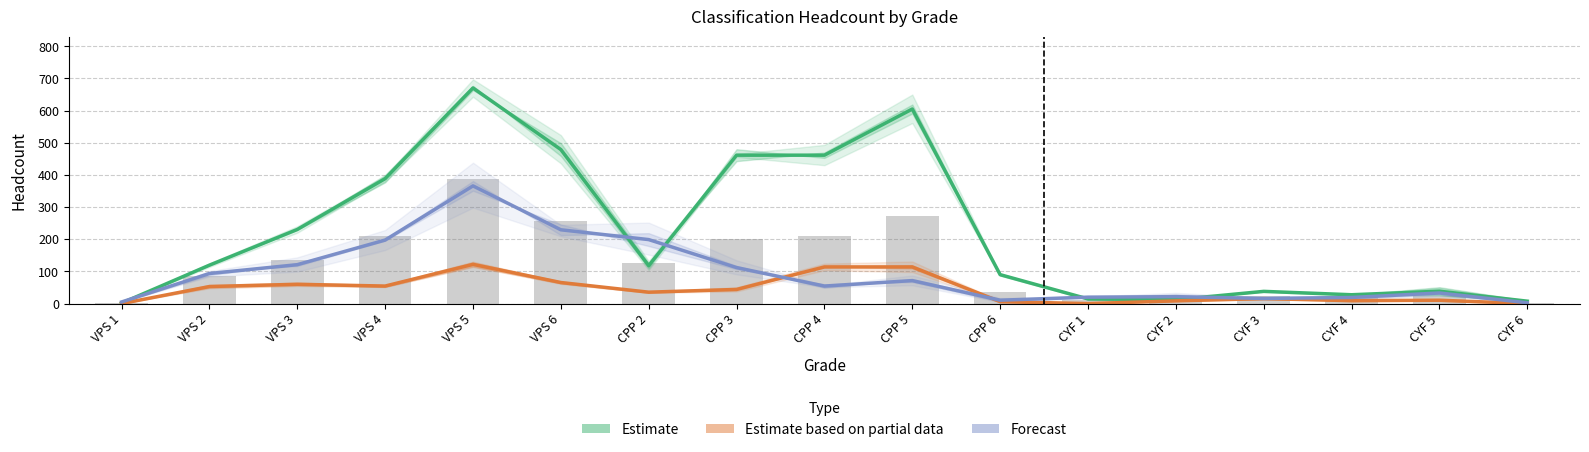

Reading left to right, what are all the values shown in this chart?

Estimate: VPS 1=1.5	VPS 2=119.5	VPS 3=230.5	VPS 4=388.5	VPS 5=670.5	VPS 6=479.0	CPP 2=118.0	CPP 3=461.5	CPP 4=461.5	CPP 5=605.0	CPP 6=90.0	CYF 1=14.5	CYF 2=12.0	CYF 3=38.0	CYF 4=27.5	CYF 5=38.5	CYF 6=7.5
Estimate based on partial data: VPS 1=0.0	VPS 2=53.0	VPS 3=60.0	VPS 4=54.5	VPS 5=122.0	VPS 6=65.5	CPP 2=35.5	CPP 3=44.0	CPP 4=114.0	CPP 5=114.0	CPP 6=6.0	CYF 1=0.0	CYF 2=8.5	CYF 3=15.5	CYF 4=9.0	CYF 5=10.5	CYF 6=0.0
Forecast: VPS 1=5.0	VPS 2=93.5	VPS 3=121.0	VPS 4=197.5	VPS 5=366.0	VPS 6=229.5	CPP 2=199.0	CPP 3=112.0	CPP 4=54.5	CPP 5=71.5	CPP 6=10.5	CYF 1=20.0	CYF 2=21.5	CYF 3=16.0	CYF 4=19.0	CYF 5=33.0	CYF 6=2.5
Observed count: VPS 1=2.0	VPS 2=85.0	VPS 3=136.3	VPS 4=209.3	VPS 5=386.3	VPS 6=258.3	CPP 2=126.3	CPP 3=202.0	CPP 4=210.7	CPP 5=271.3	CPP 6=36.3	CYF 1=10.7	CYF 2=17.0	CYF 3=22.7	CYF 4=20.3	CYF 5=23.7	CYF 6=3.0